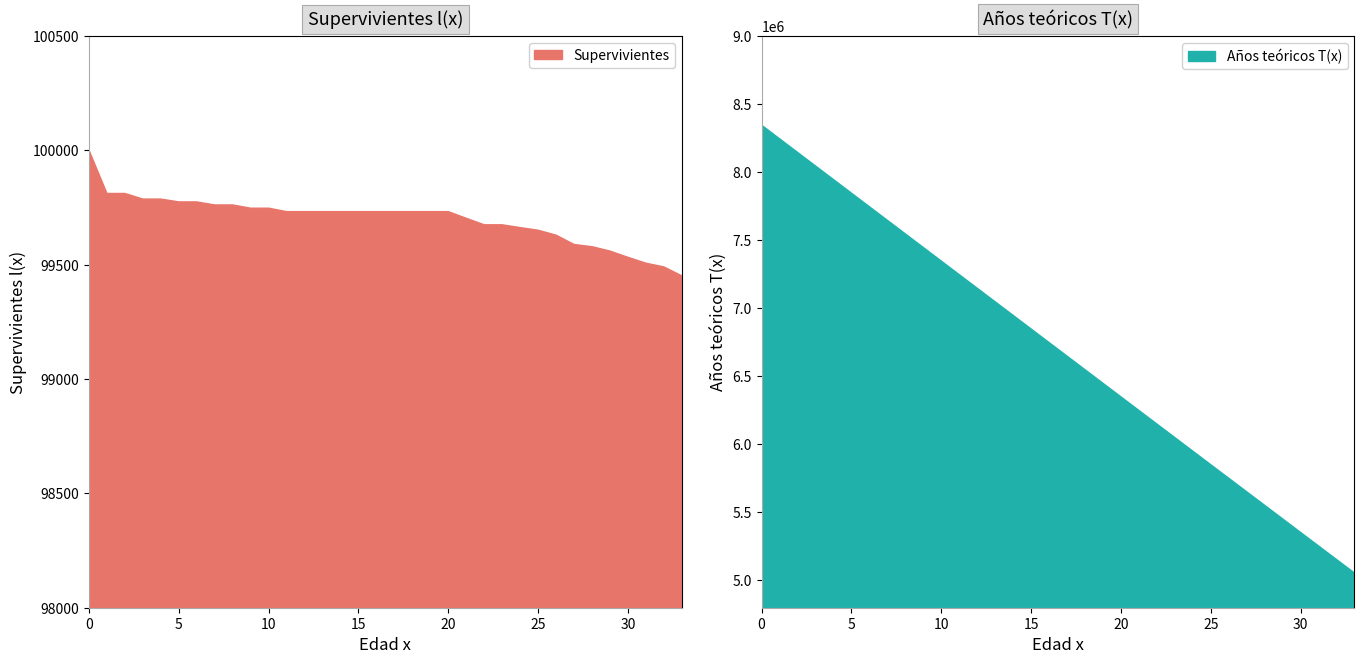

The Supervivientes series shows 99559.1 at 29. True or false?

True